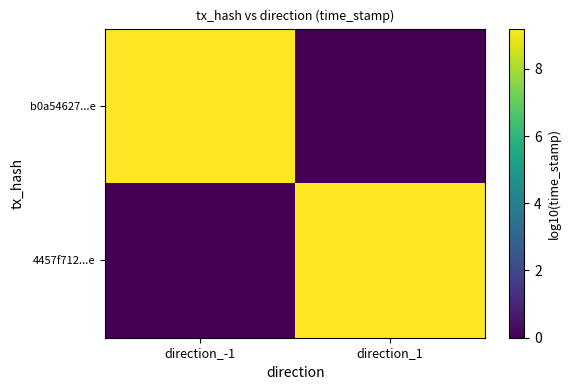

What is the difference between the highest and lowest values at direction_1?

9.2